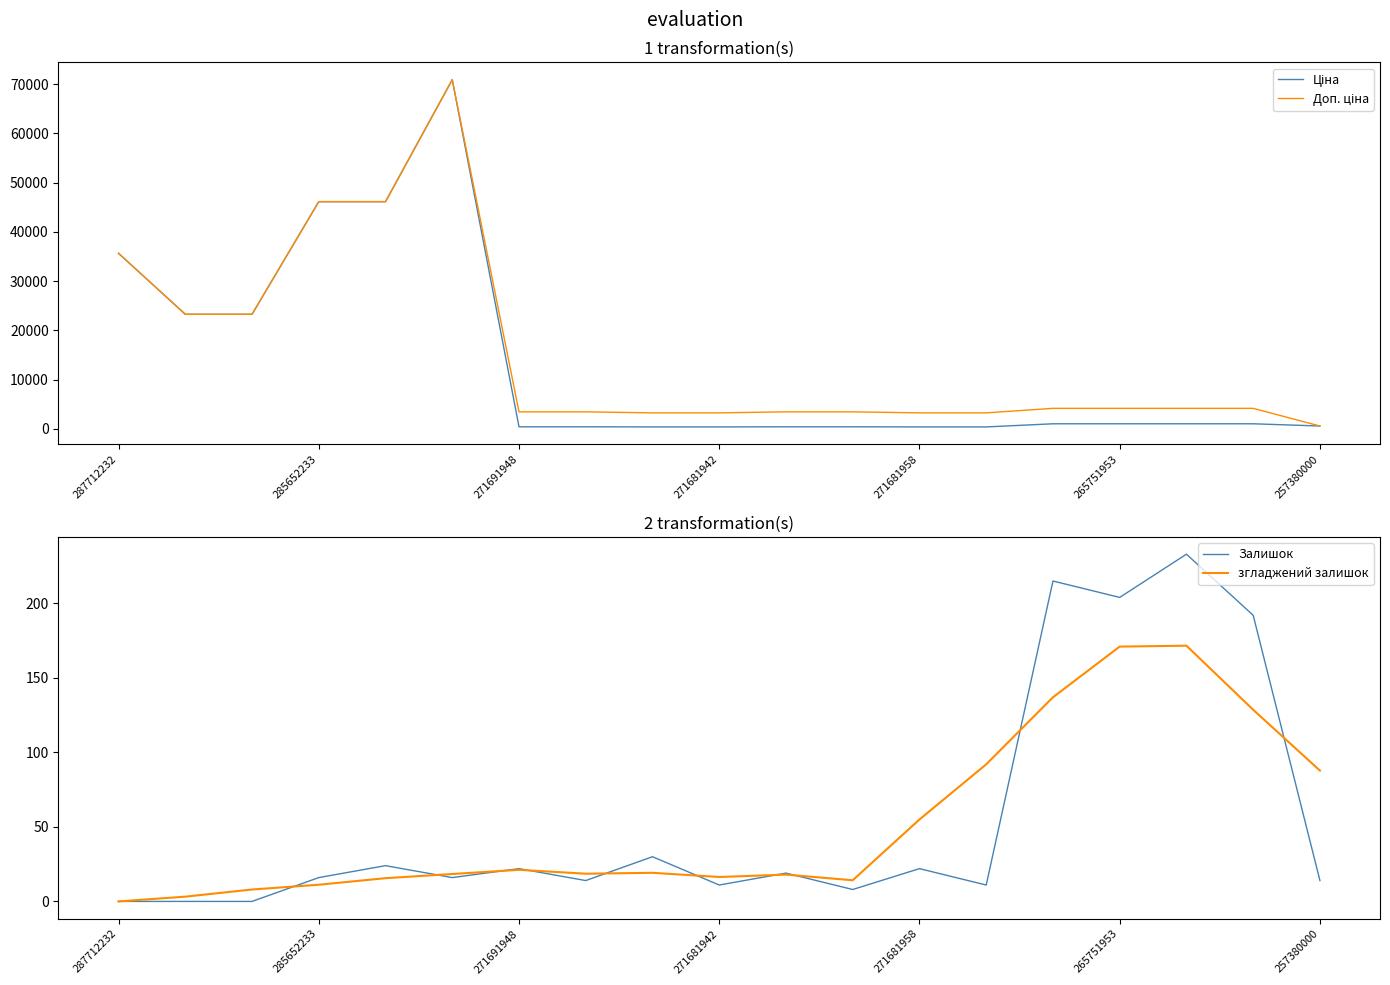

What is the sum of the згладжений залишок values at 287712232 and 10?

18.0